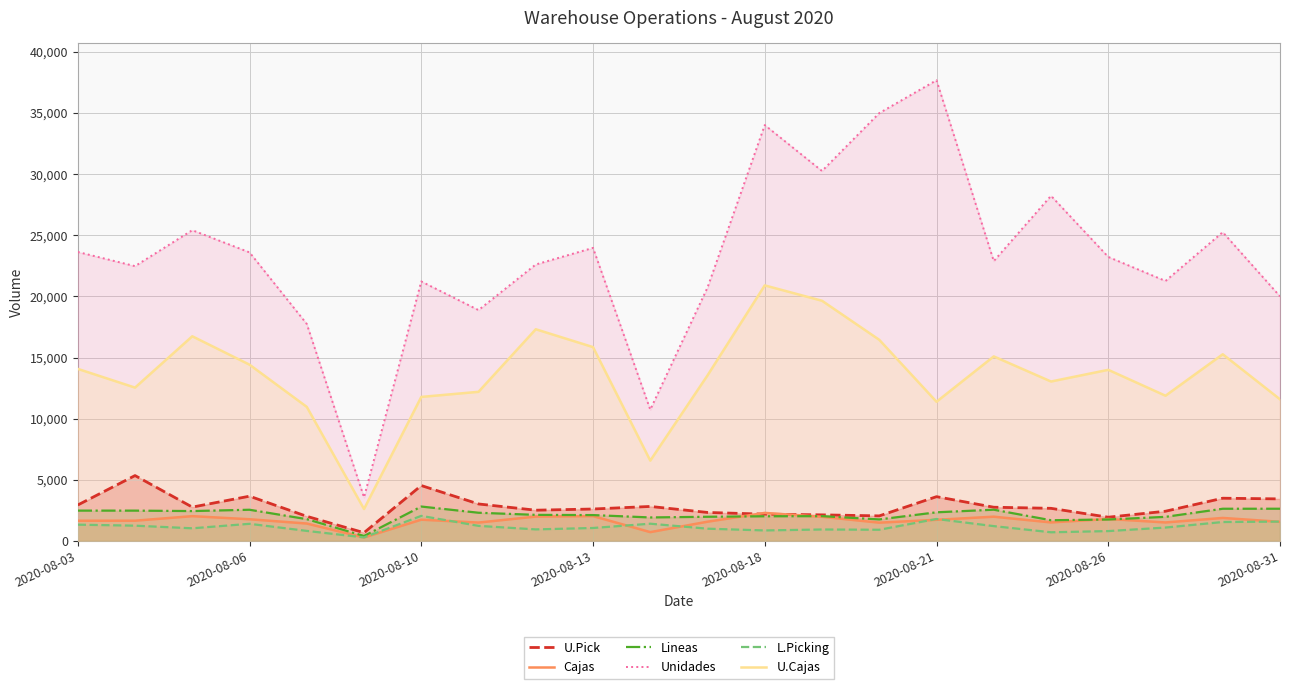

Which series has the largest total across all categories?

Unidades